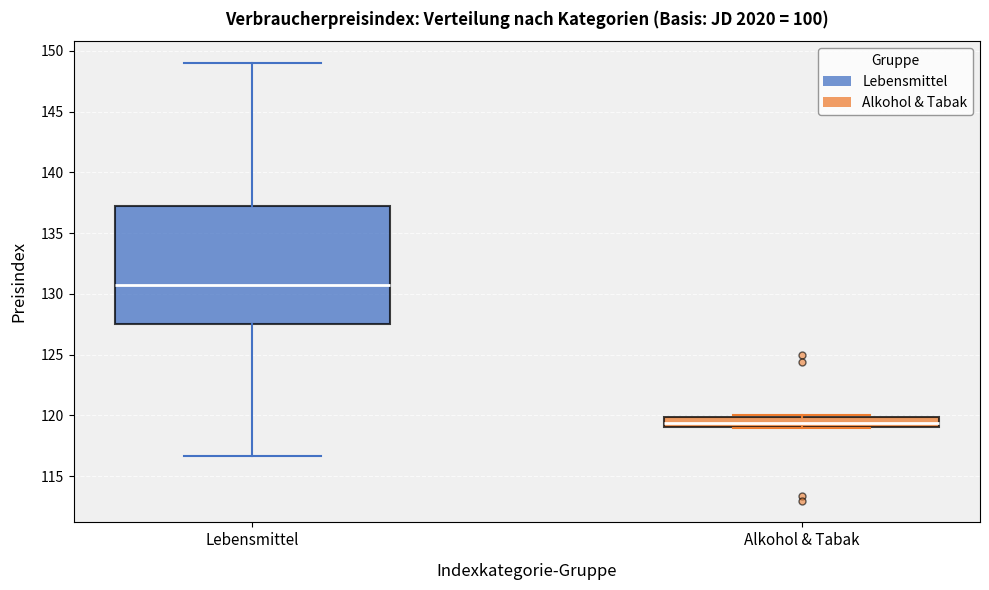

Where is the lower edge of the box for Alkohol & Tabak on the y-axis? The values are not printed on the chart, so give them approximately, as read against the axis.

119.0